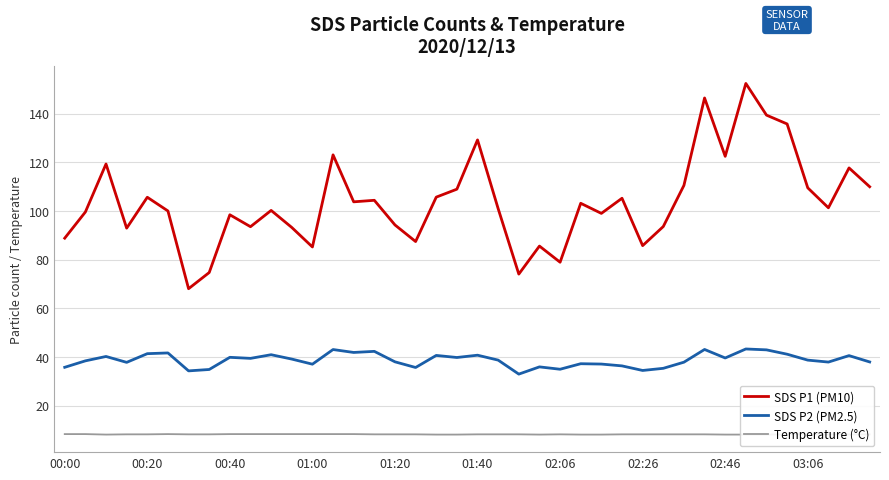

What is the highest value of the SDS P1 (PM10) series?

152.4